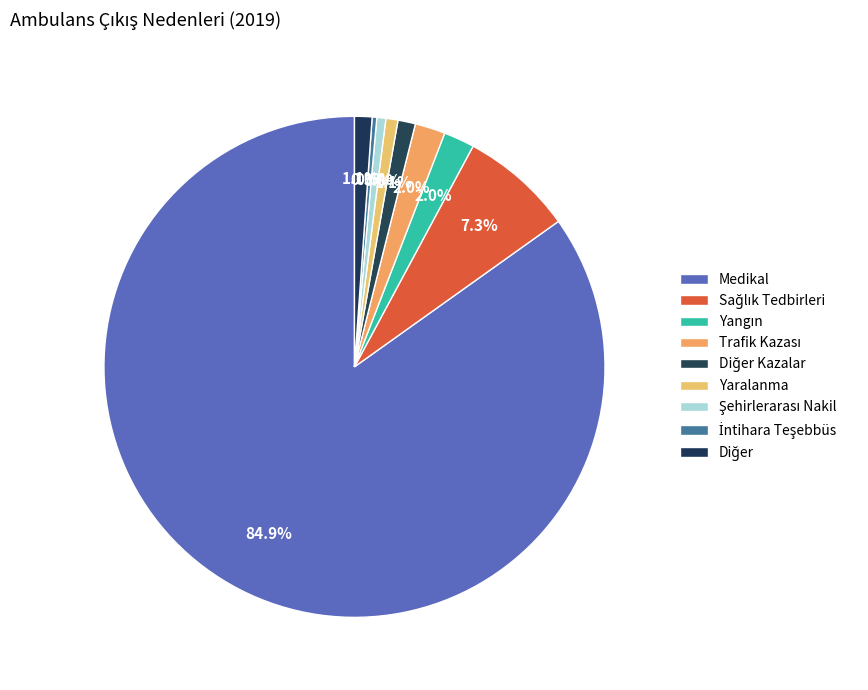

Count the number of slices in the pie.

9